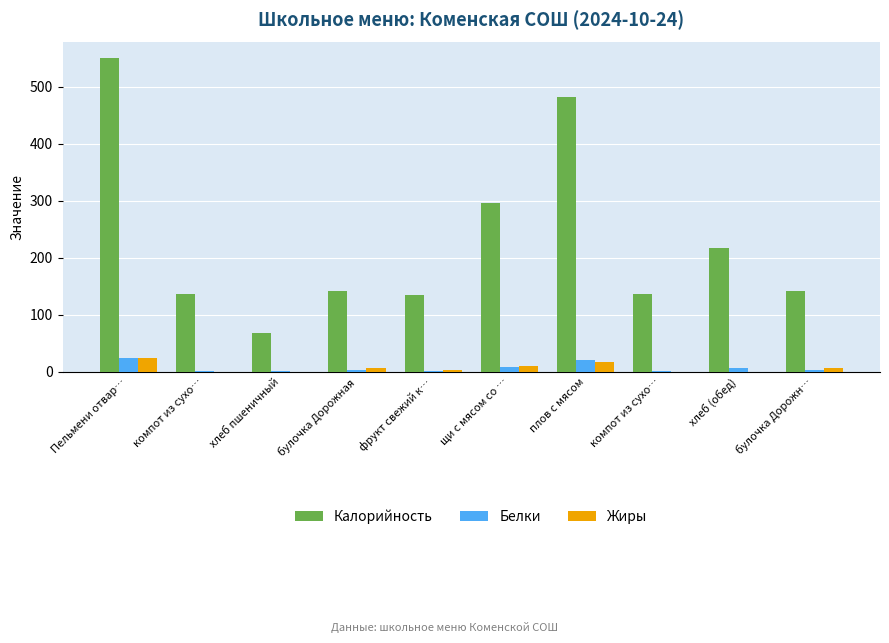

How many data points in Калорийность are above 141?

6